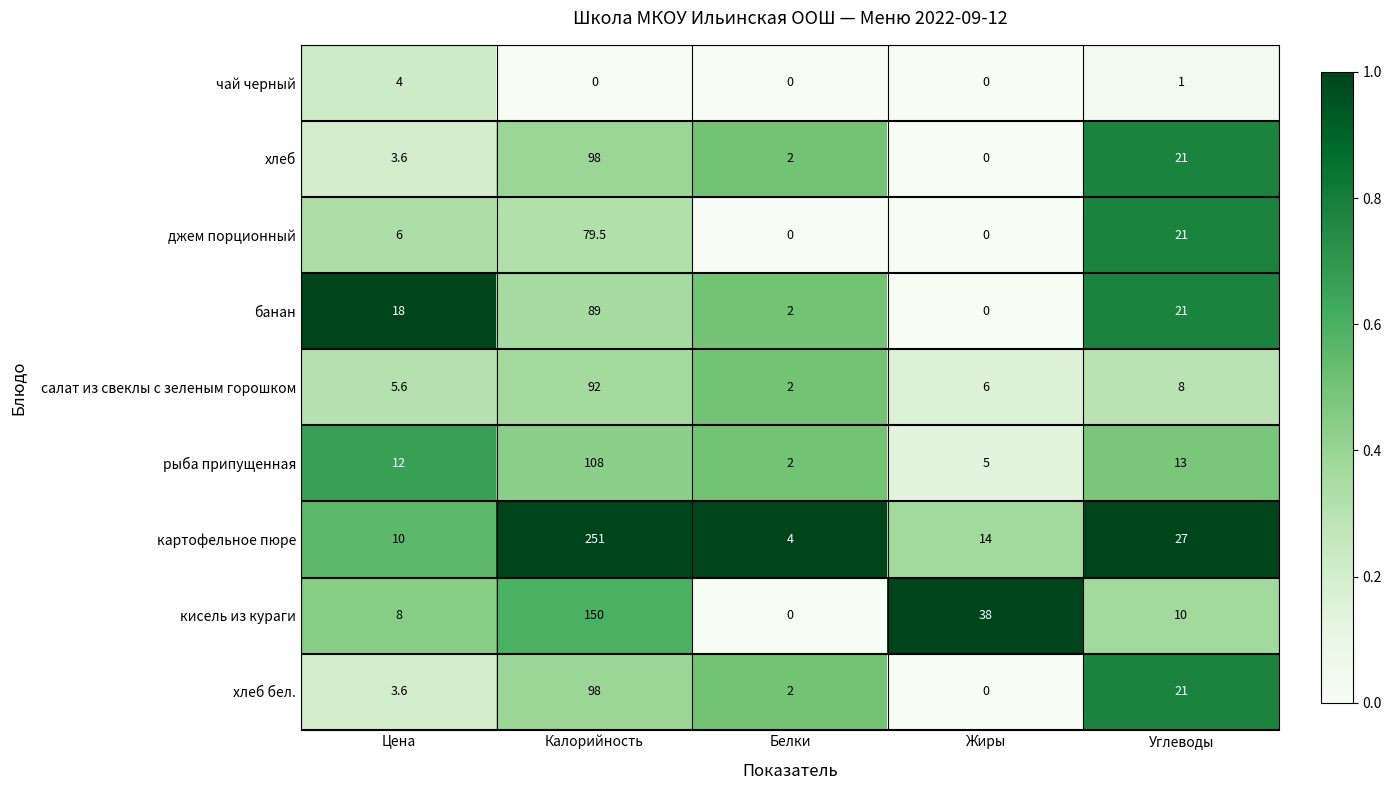

Rank the categories by банан value from highest to lowest.

Калорийность, Углеводы, Цена, Белки, Жиры